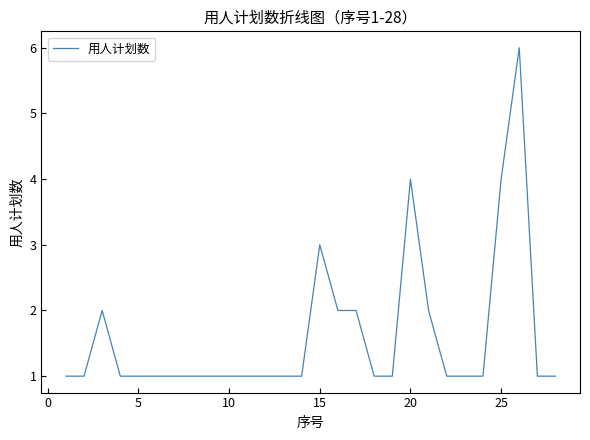

What is the maximum value shown in the chart?

6